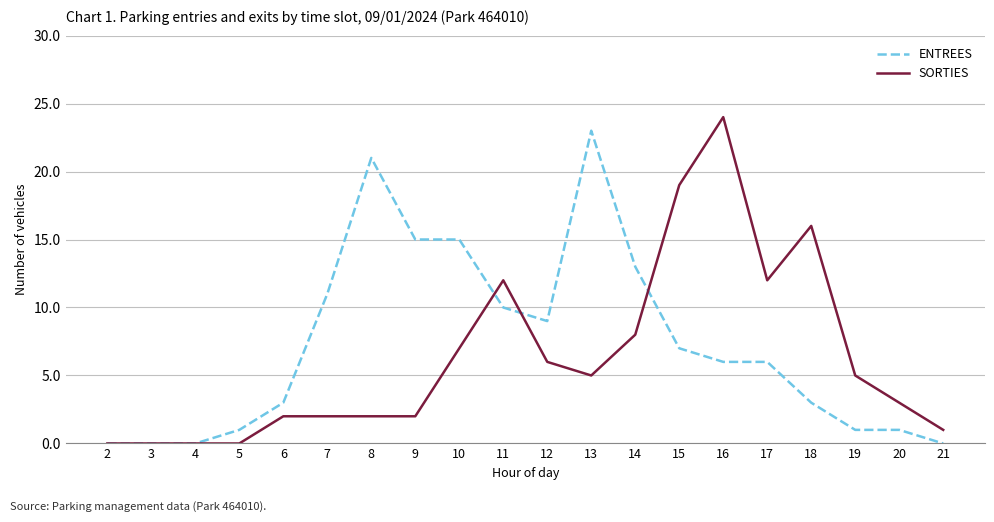

Reading left to right, list all the values displayed in this chart.

ENTREES: 0	0	0	1	3	11	21	15	15	10	9	23	13	7	6	6	3	1	1	0
SORTIES: 0	0	0	0	2	2	2	2	7	12	6	5	8	19	24	12	16	5	3	1